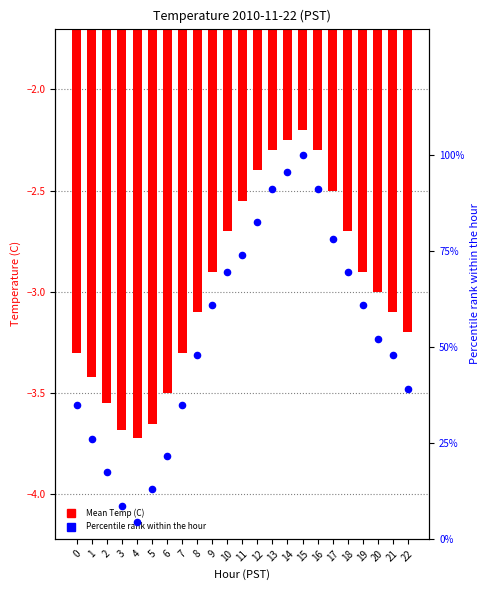

Is the value of Percentile rank within hour at 10 greater than the value of Mean Temperature (C) at 22?

Yes